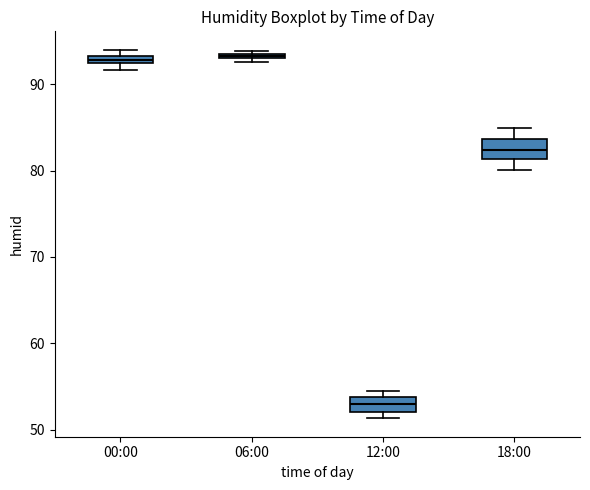

Where is the lower edge of the box for 06:00 on the y-axis? The values are not printed on the chart, so give them approximately, as read against the axis.

93